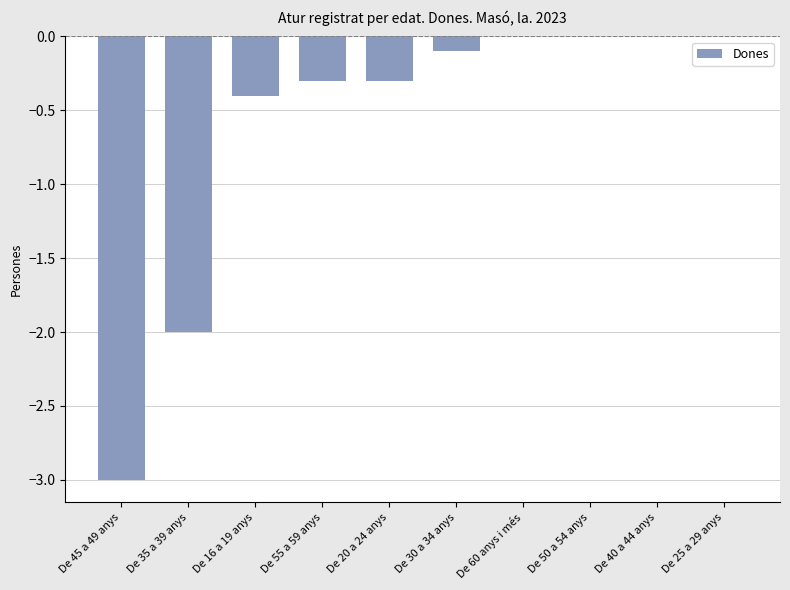

At which label is the value closest to -1?

De 16 a 19 anys